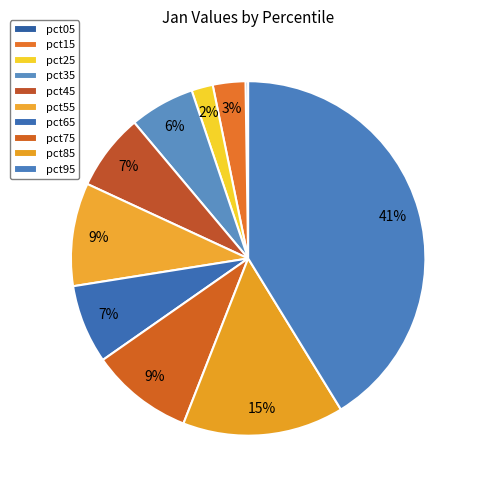

How many segments does this pie chart have?

10